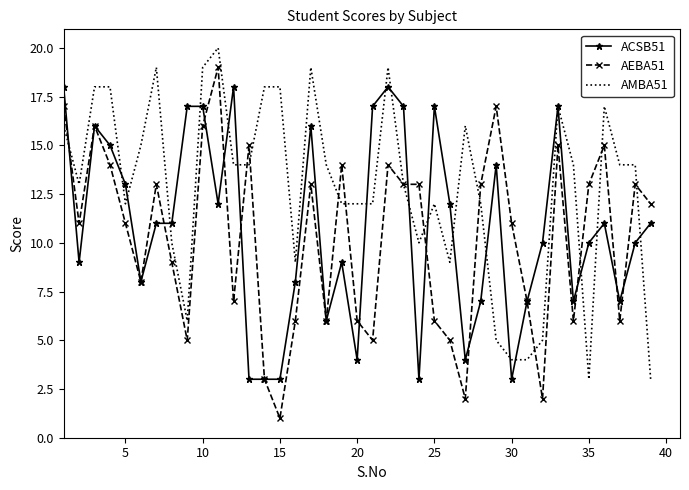

Which series has the largest range (max minus min)?

AEBA51